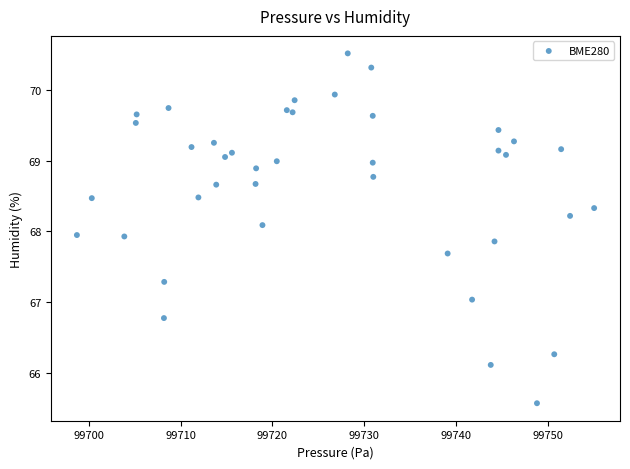

What is the range of X values (max minus min)?

56.3